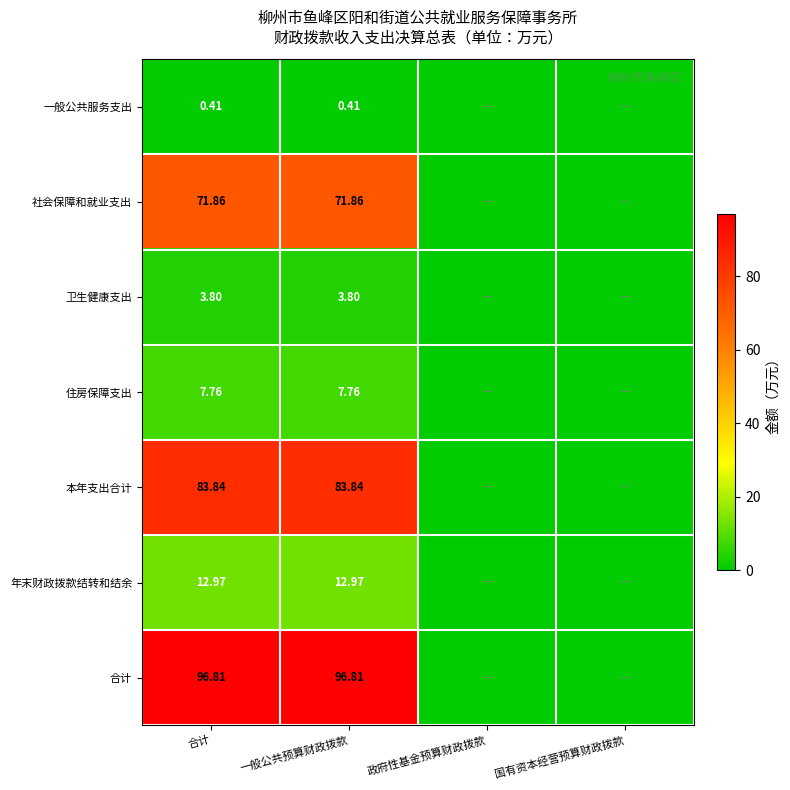

Is it true that 合计 equals 130.0 at 一般公共预算财政拨款?

False